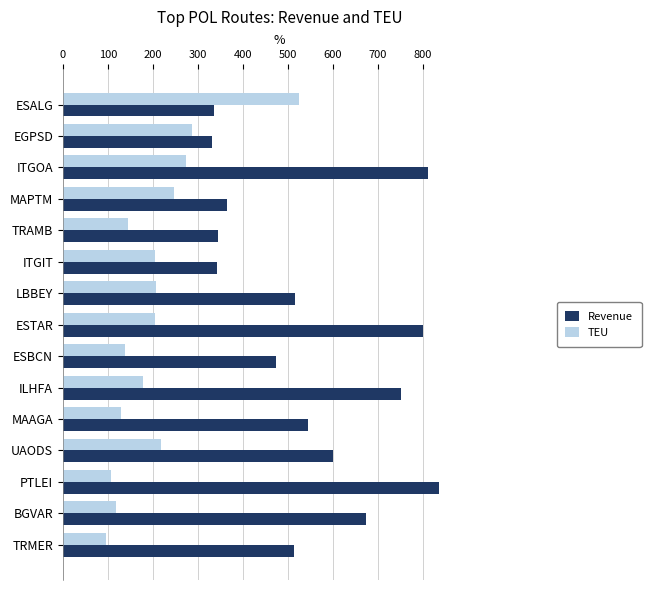

What is the difference between the maximum and minimum values in the TEU series?

430